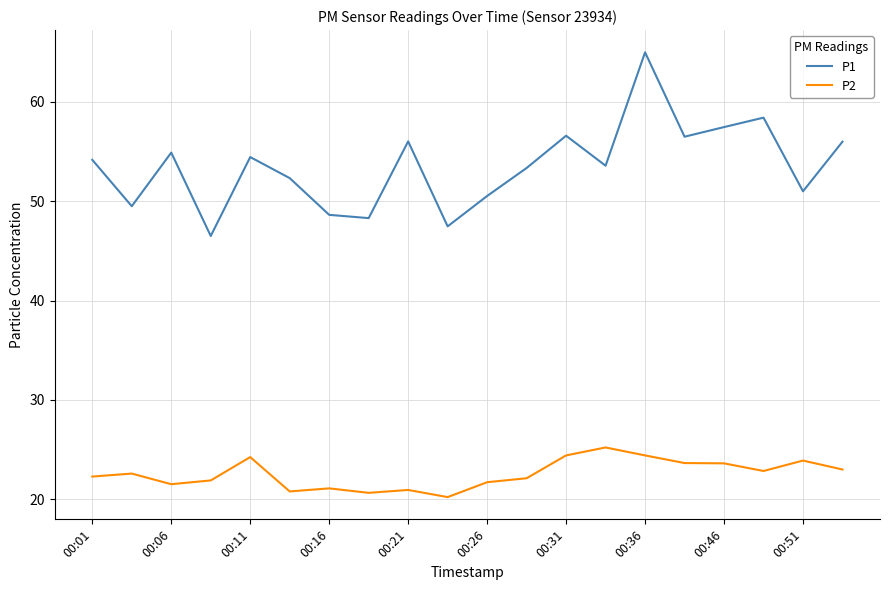

List the series in order of their overall mean, lowest first.

P2, P1